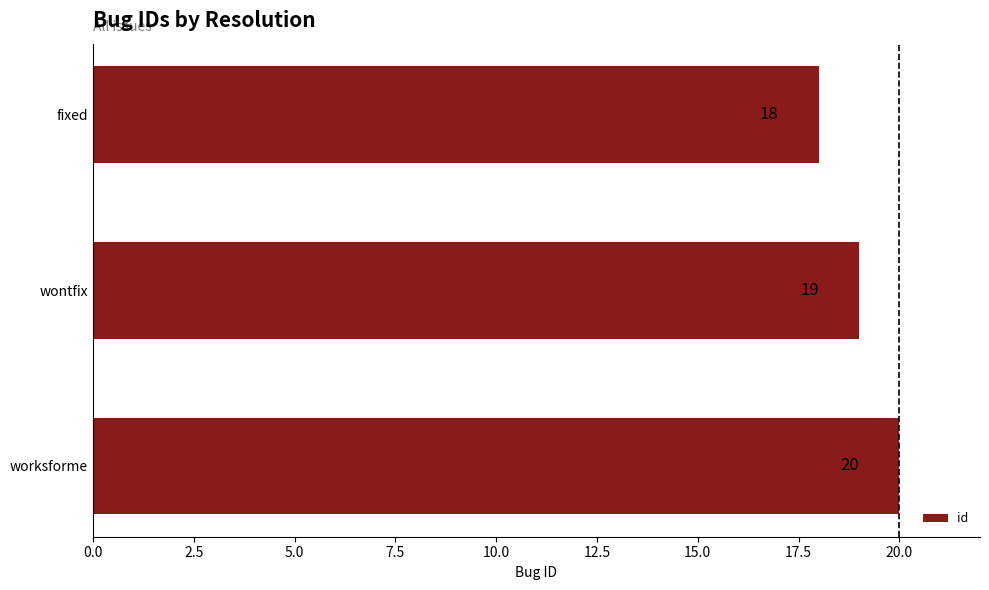

What is the sum of all values?

57